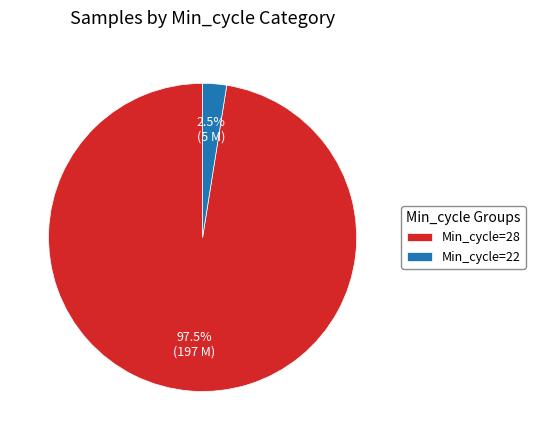

Which has a higher value, Min_cycle=28 or Min_cycle=22?

Min_cycle=28